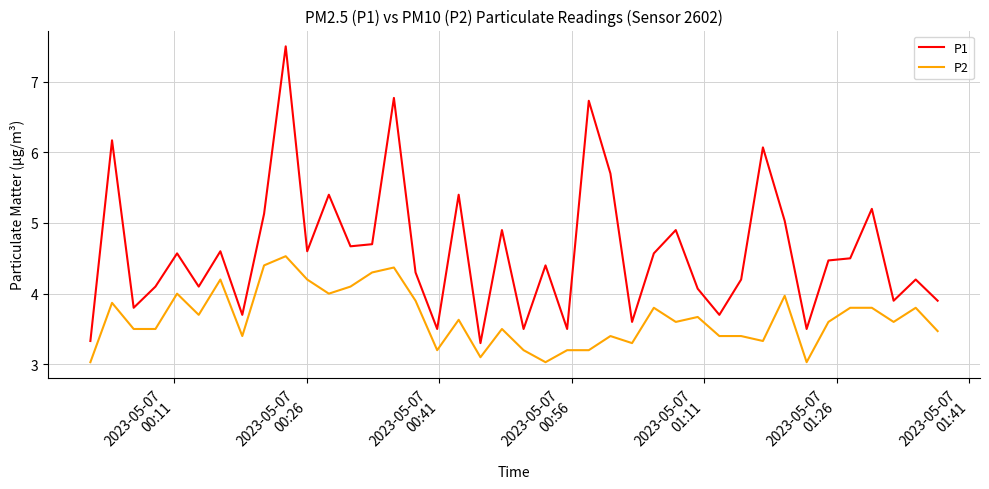

List the series in order of their overall mean, lowest first.

P2, P1